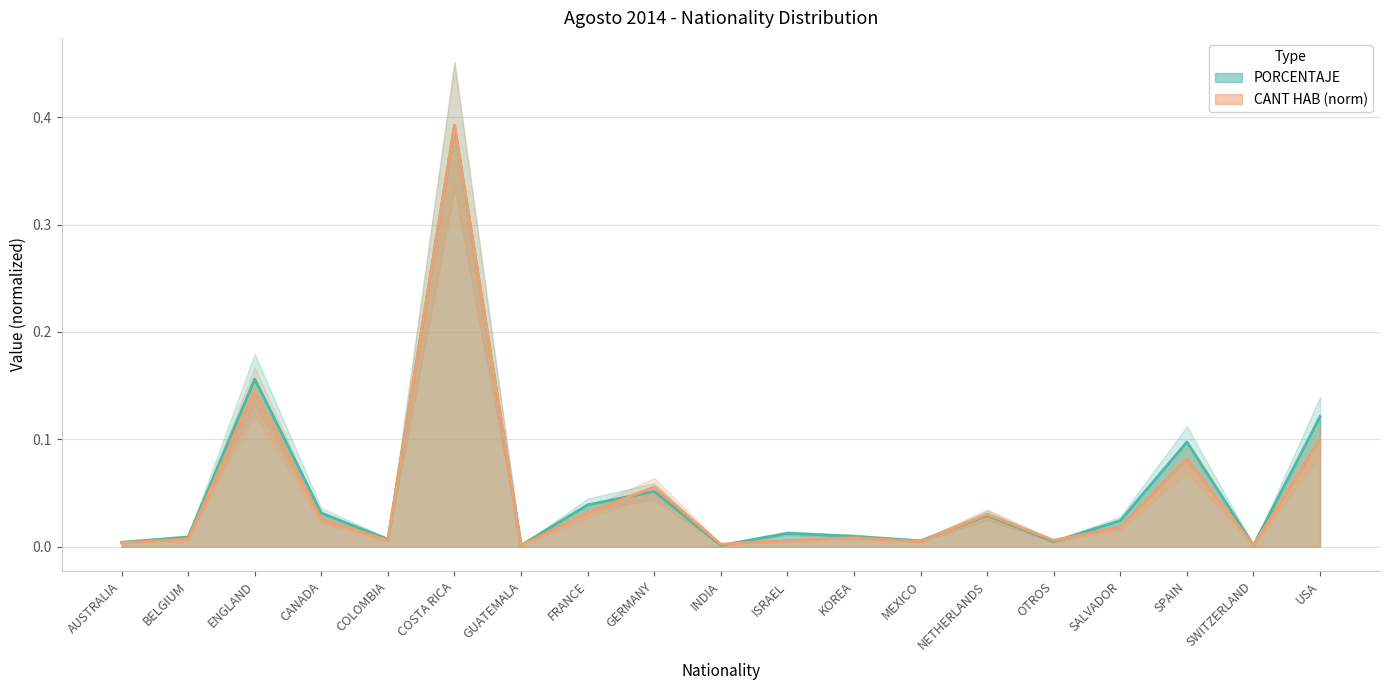

What is the label of the 19th point from the right?

AUSTRALIA